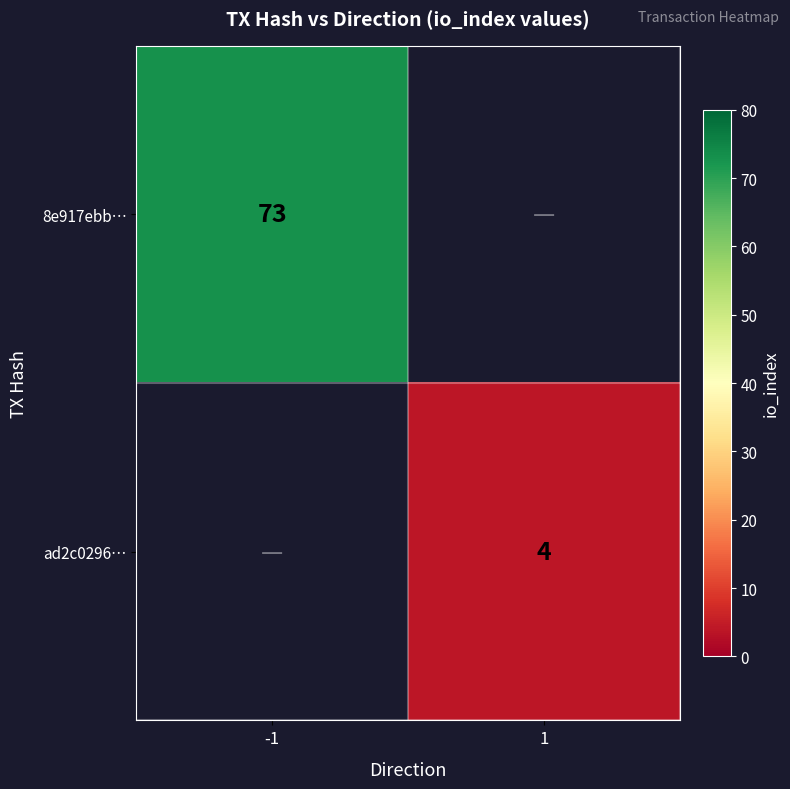

Count the number of data series in this chart.

2